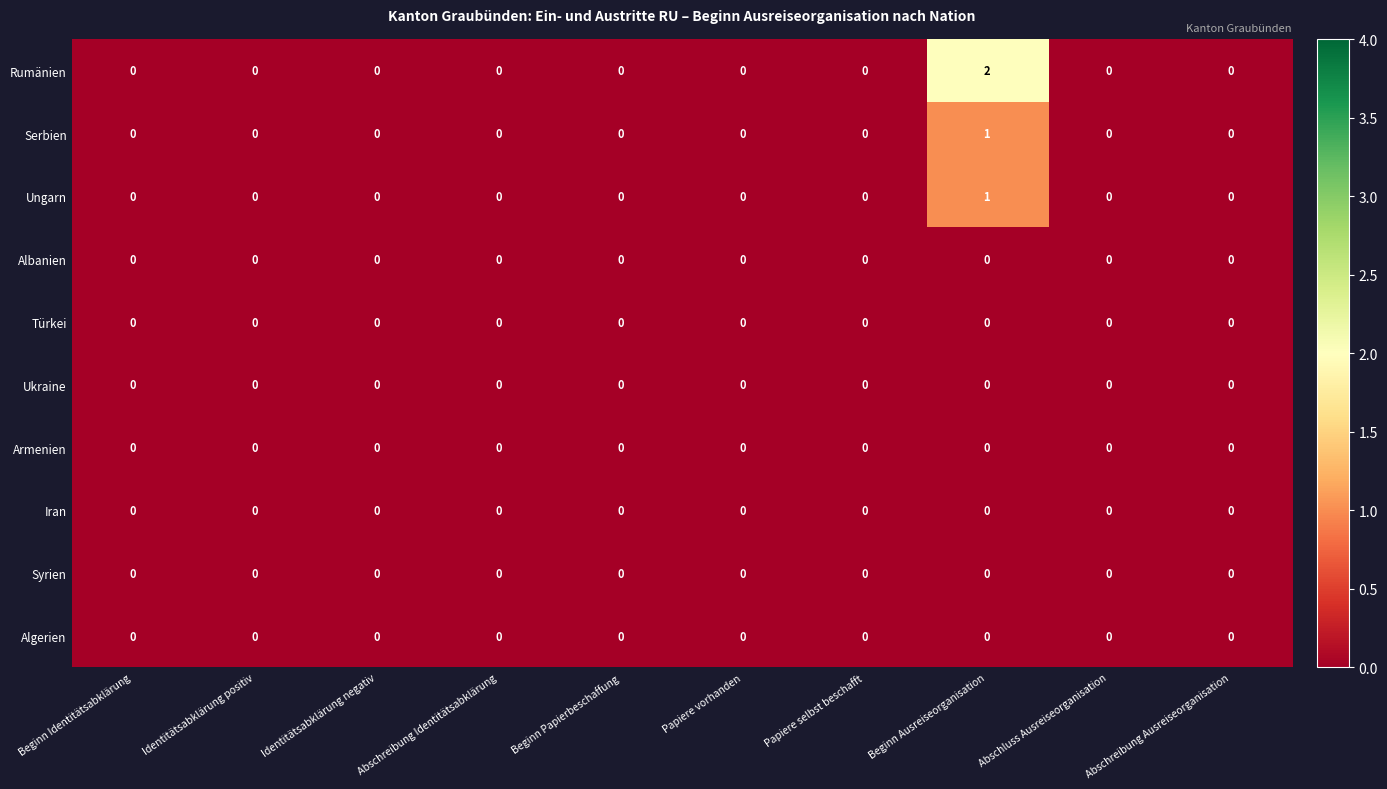

Which series has the widest spread of values?

Rumänien